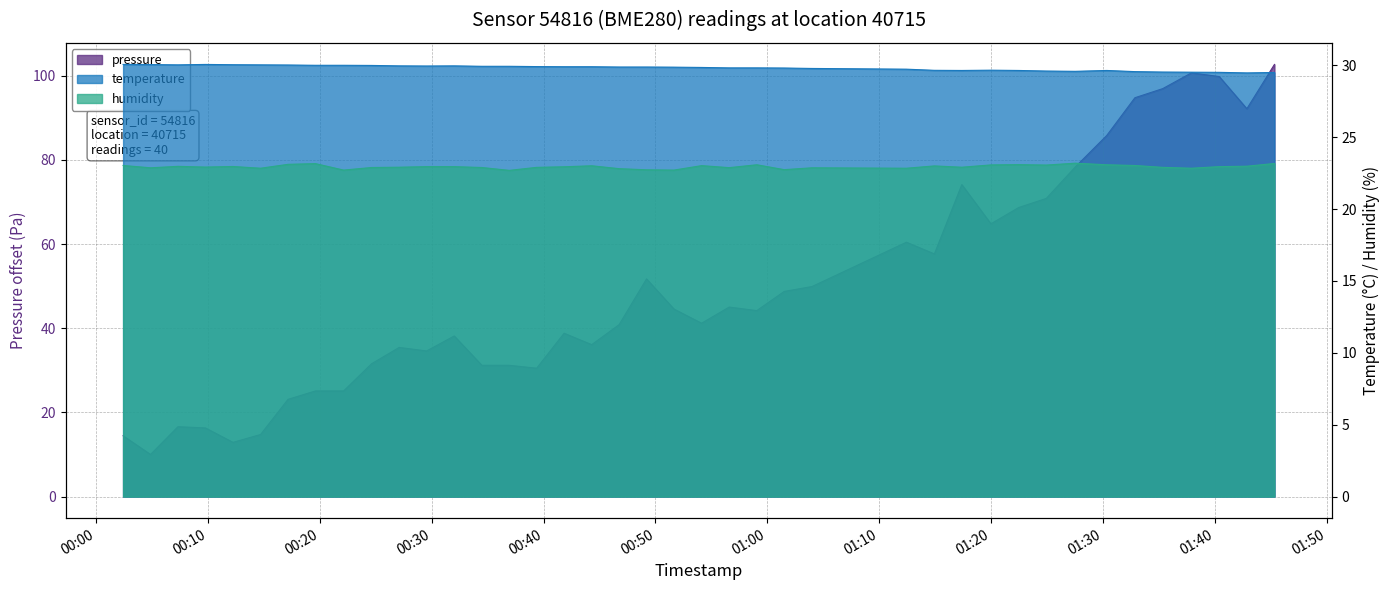

Which series has the largest range (max minus min)?

pressure